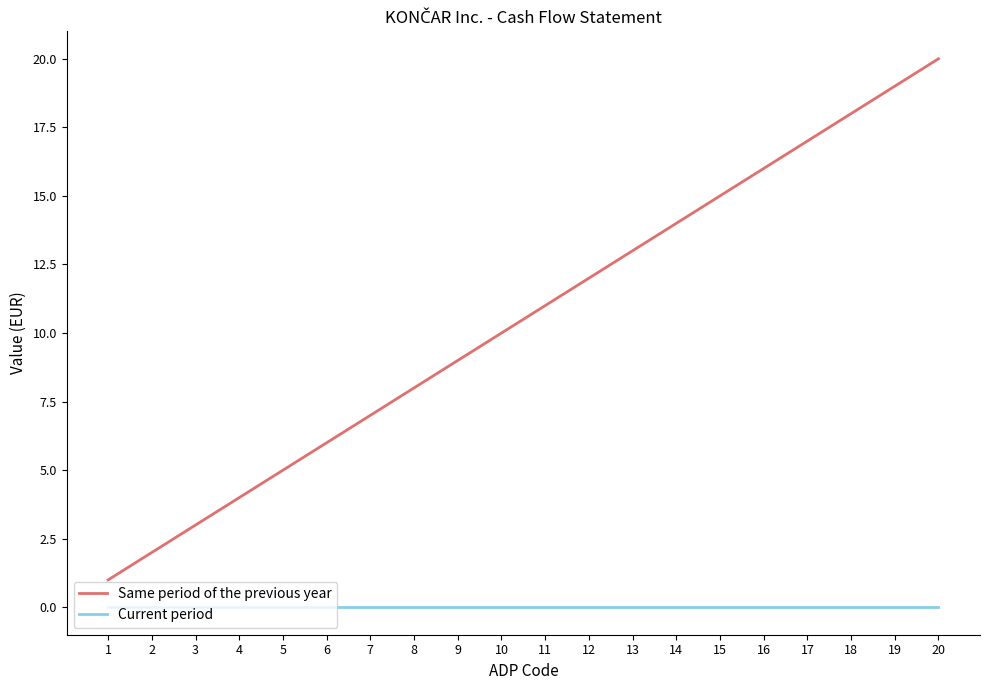

At which category is the sum across all series the highest?

20